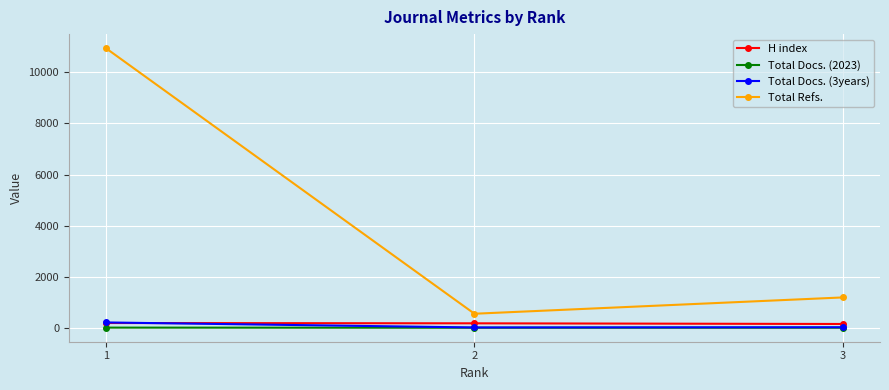

The value of Total Refs. at 1 is 10951. True or false?

True